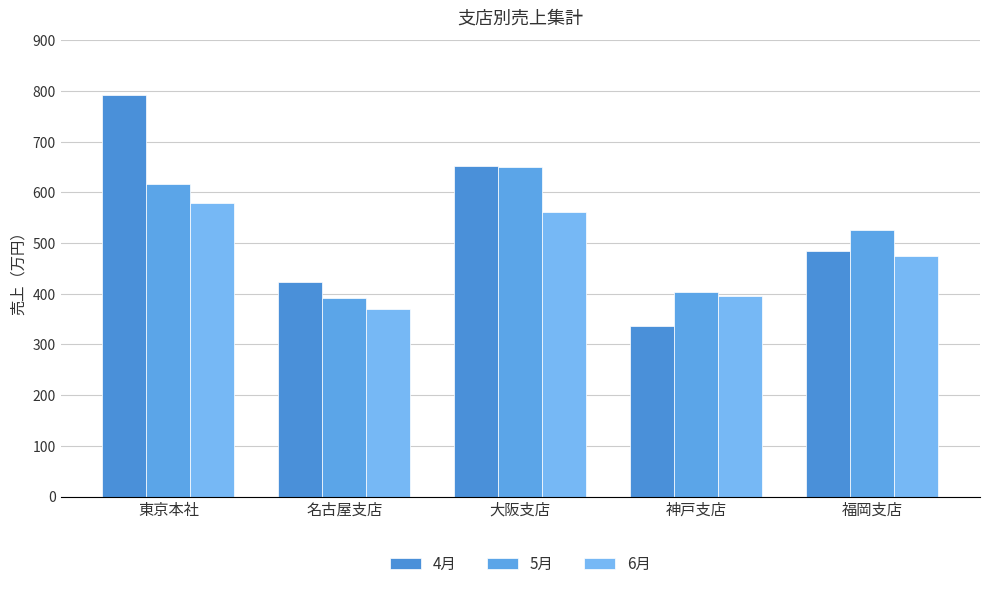

How many data points does each series have?

5